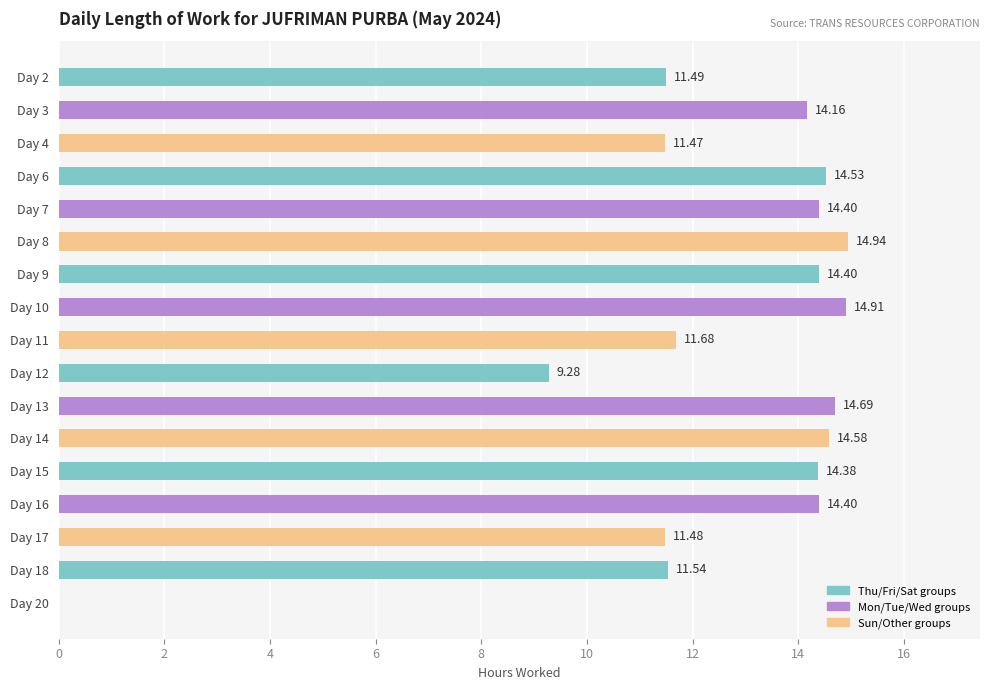

What is the sum of the values at Day 20 and Day 6?

14.5